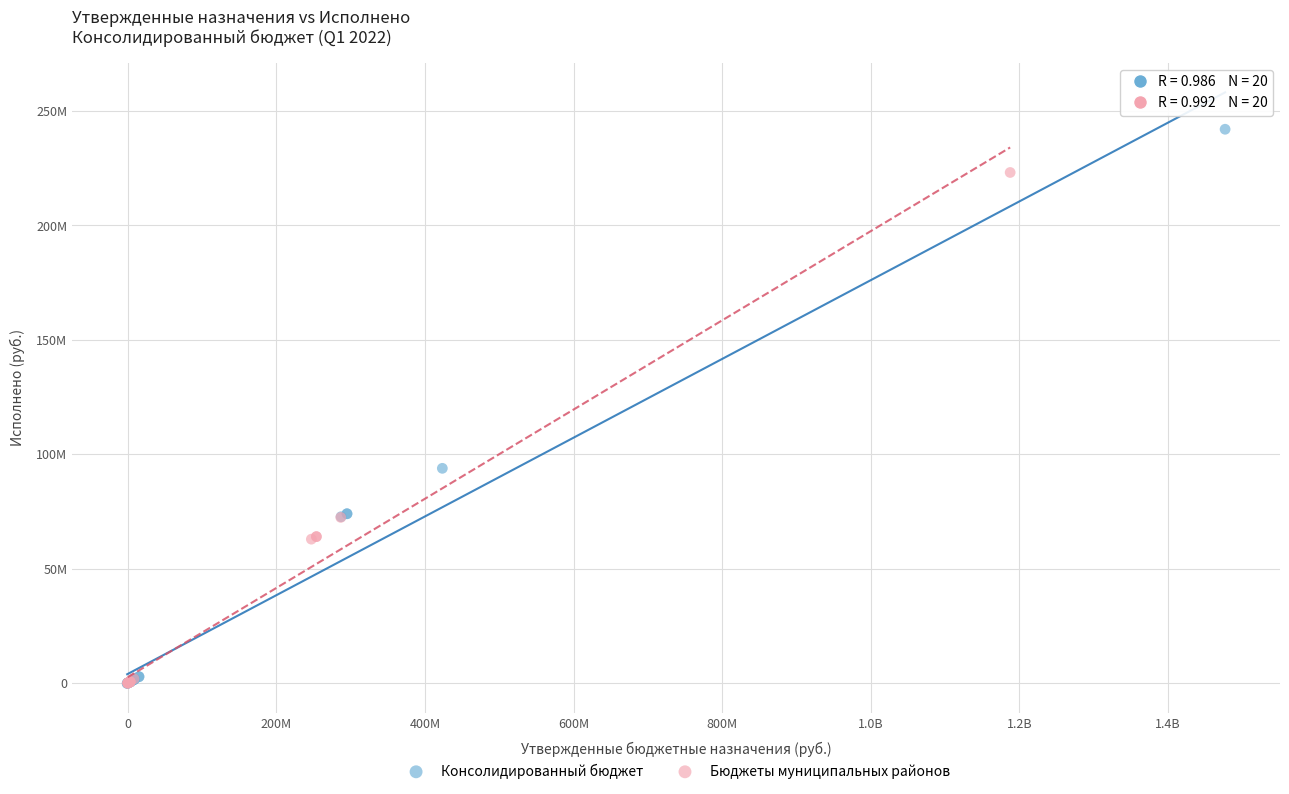

What are all the series names shown in the legend?

Консолидированный бюджет, Бюджеты муниципальных районов